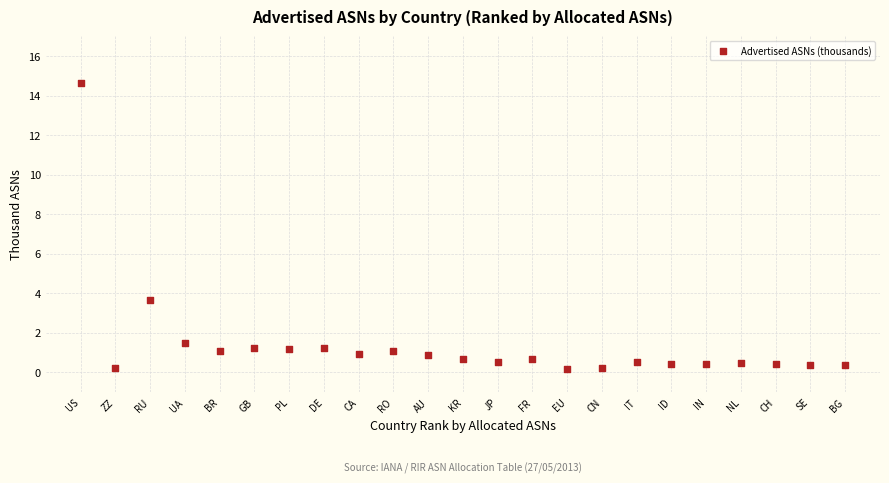

What is the range of X values (max minus min)?

22.0